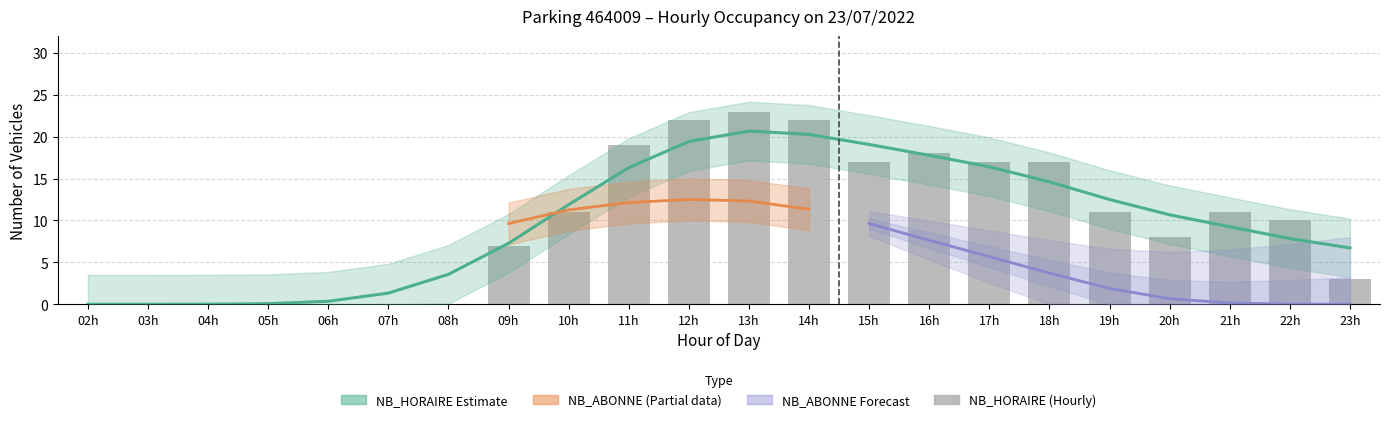

How many values exceed 11?

8